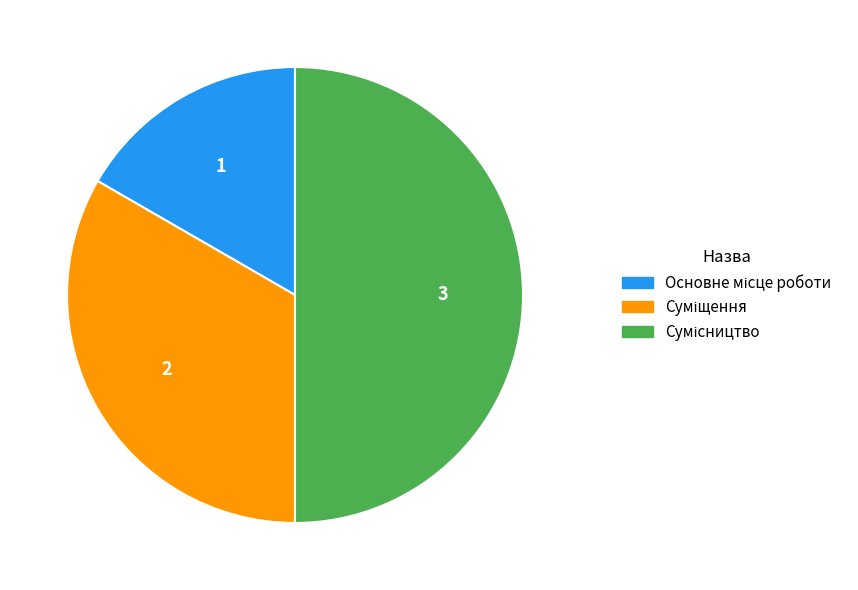

Is there any slice that represents more than half of the pie?

No